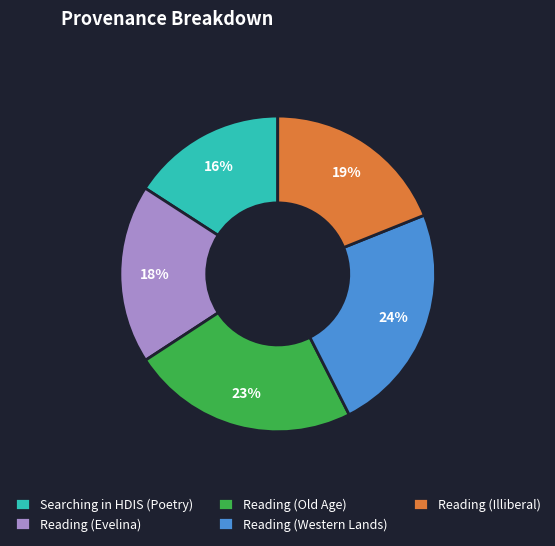

Do Reading (Western Lands) and Reading (Evelina) together represent more than half of the pie?

No